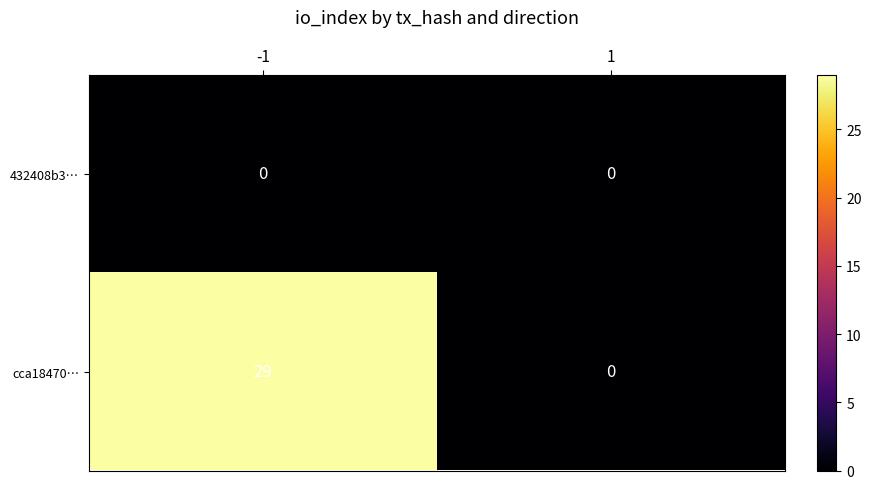

Which series has the widest spread of values?

cca18470…